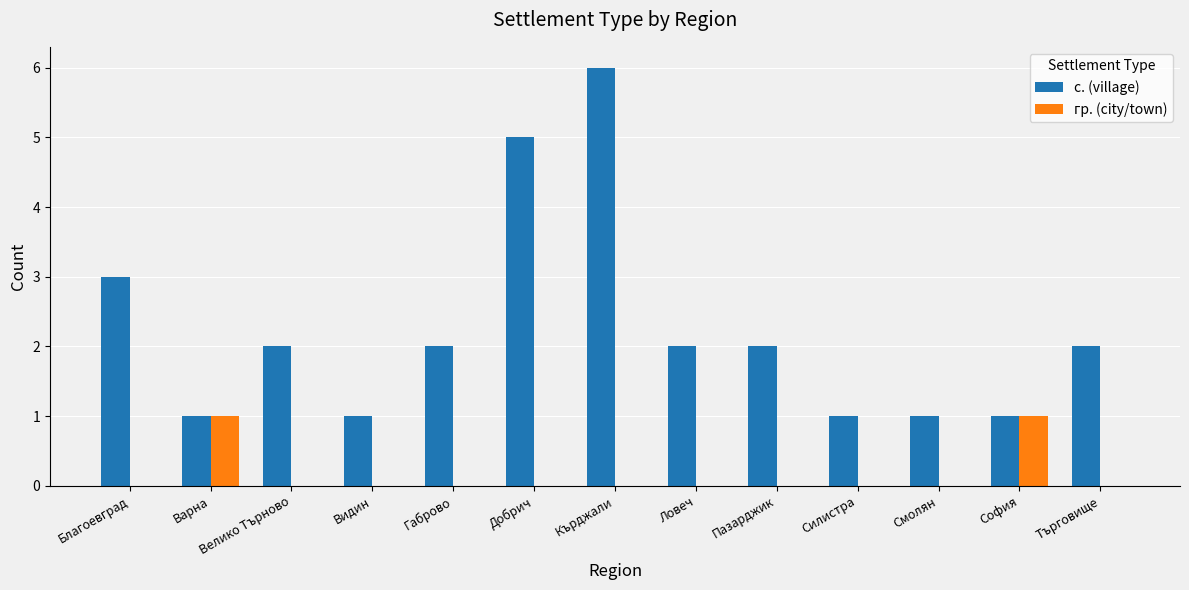

Reading left to right, list all the values displayed in this chart.

с. (village): Благоевград=3	Варна=1	Велико Търново=2	Видин=1	Габрово=2	Добрич=5	Кърджали=6	Ловеч=2	Пазарджик=2	Силистра=1	Смолян=1	София=1	Търговище=2
гр. (city/town): Благоевград=0	Варна=1	Велико Търново=0	Видин=0	Габрово=0	Добрич=0	Кърджали=0	Ловеч=0	Пазарджик=0	Силистра=0	Смолян=0	София=1	Търговище=0